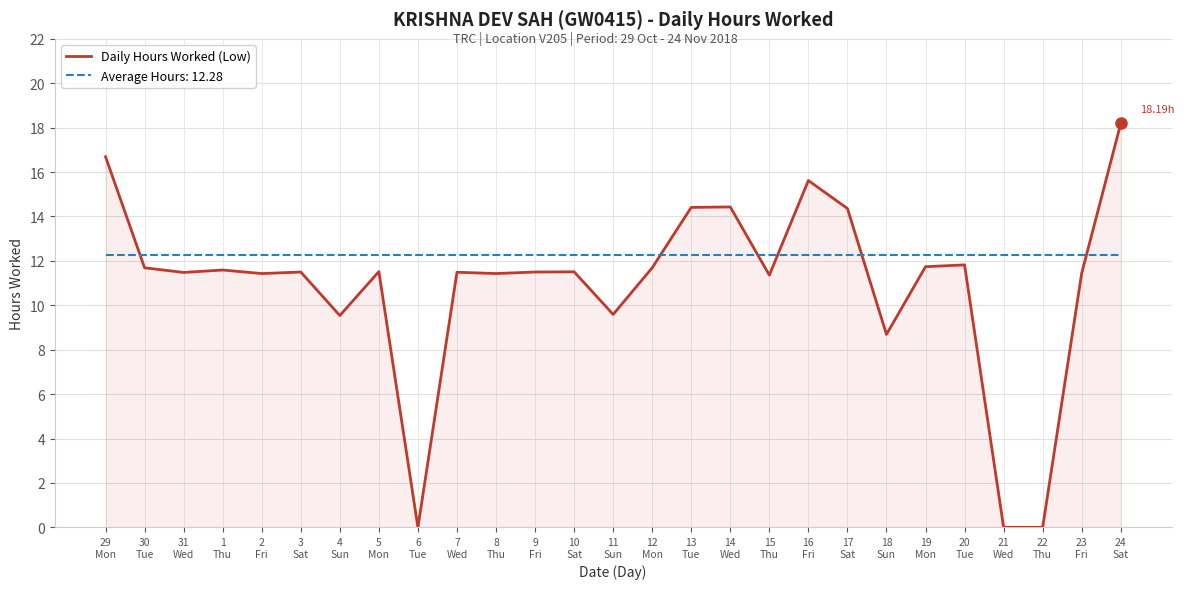

What is the greatest value displayed?

18.2